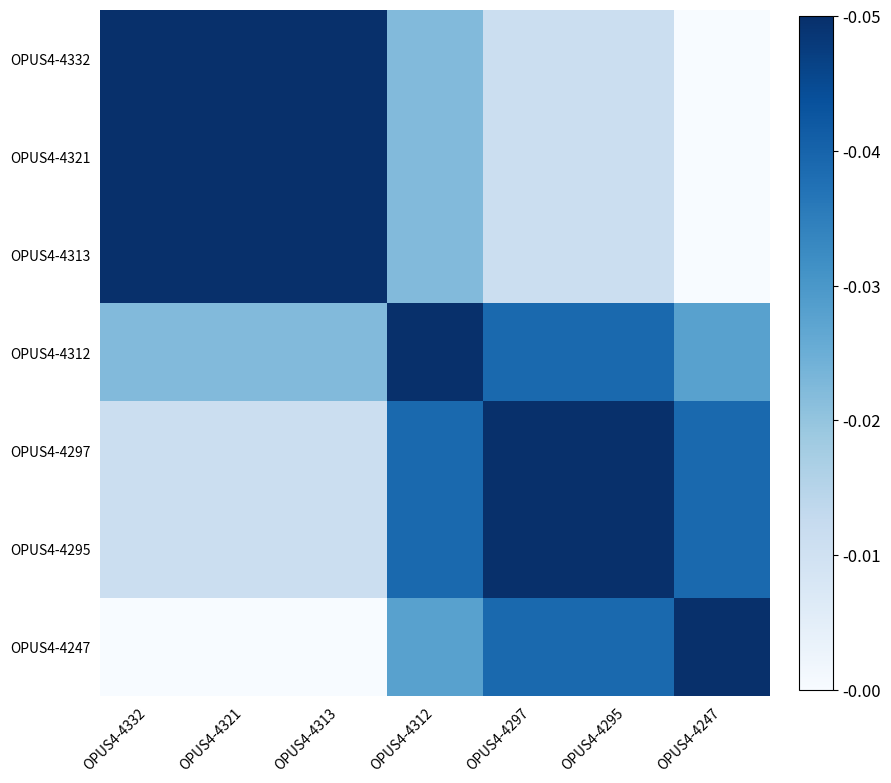

Which series has the largest total across all categories?

OPUS4-4312